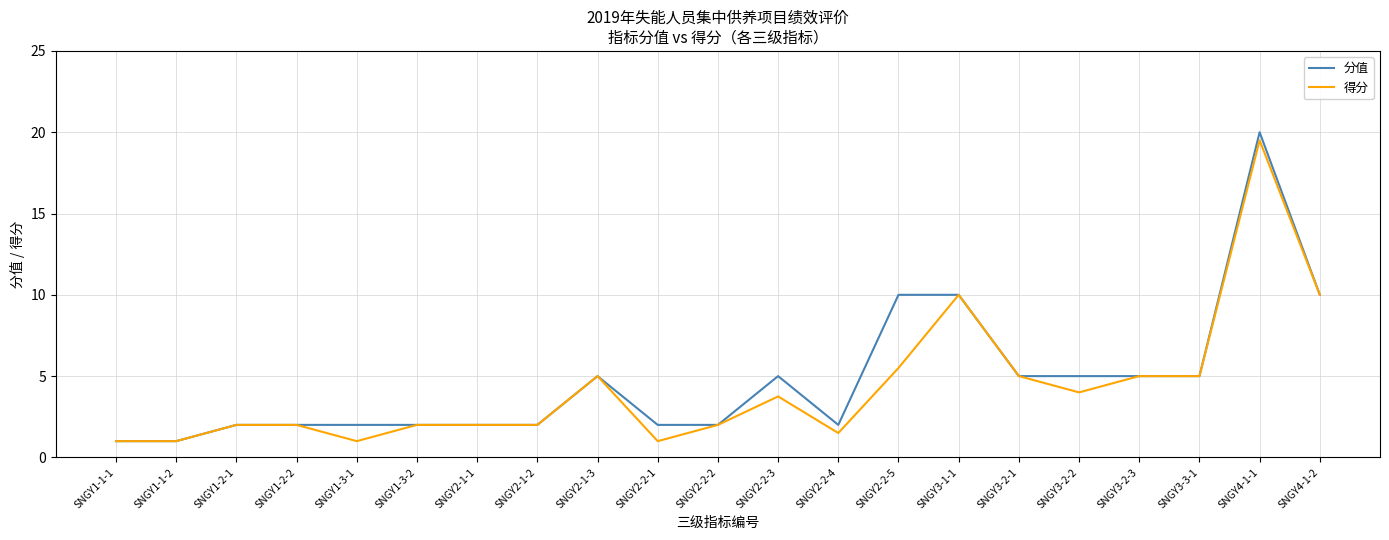

Which series has the largest range (max minus min)?

分值